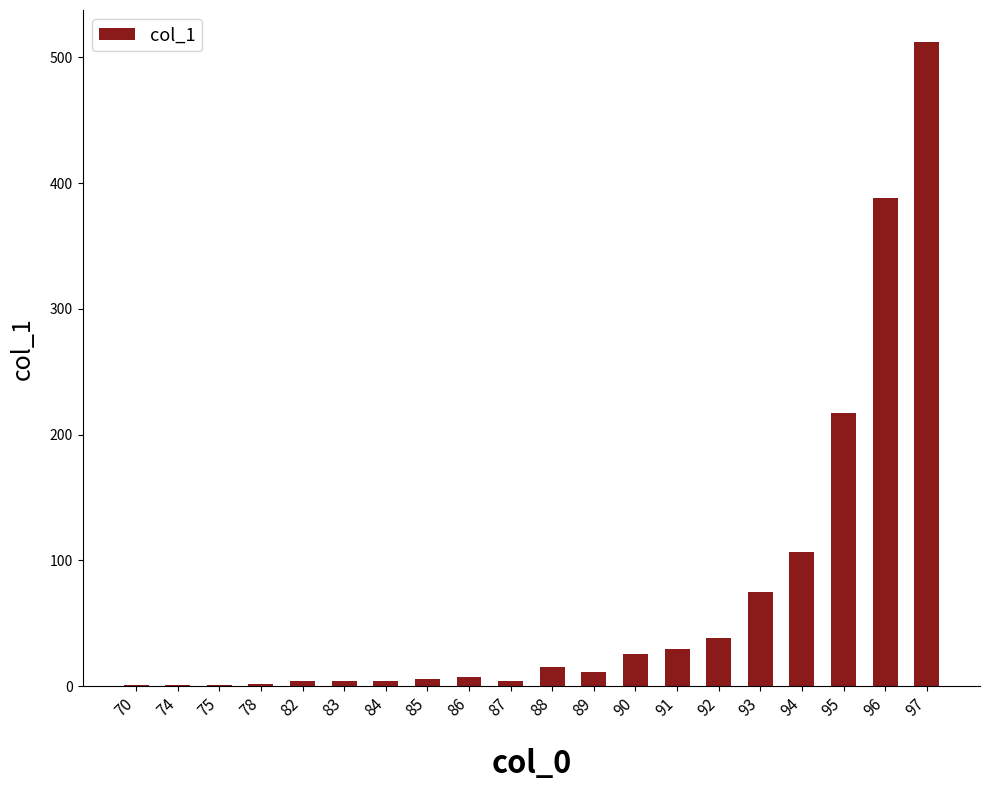

The chart shows a value of 38 at 92. True or false?

True